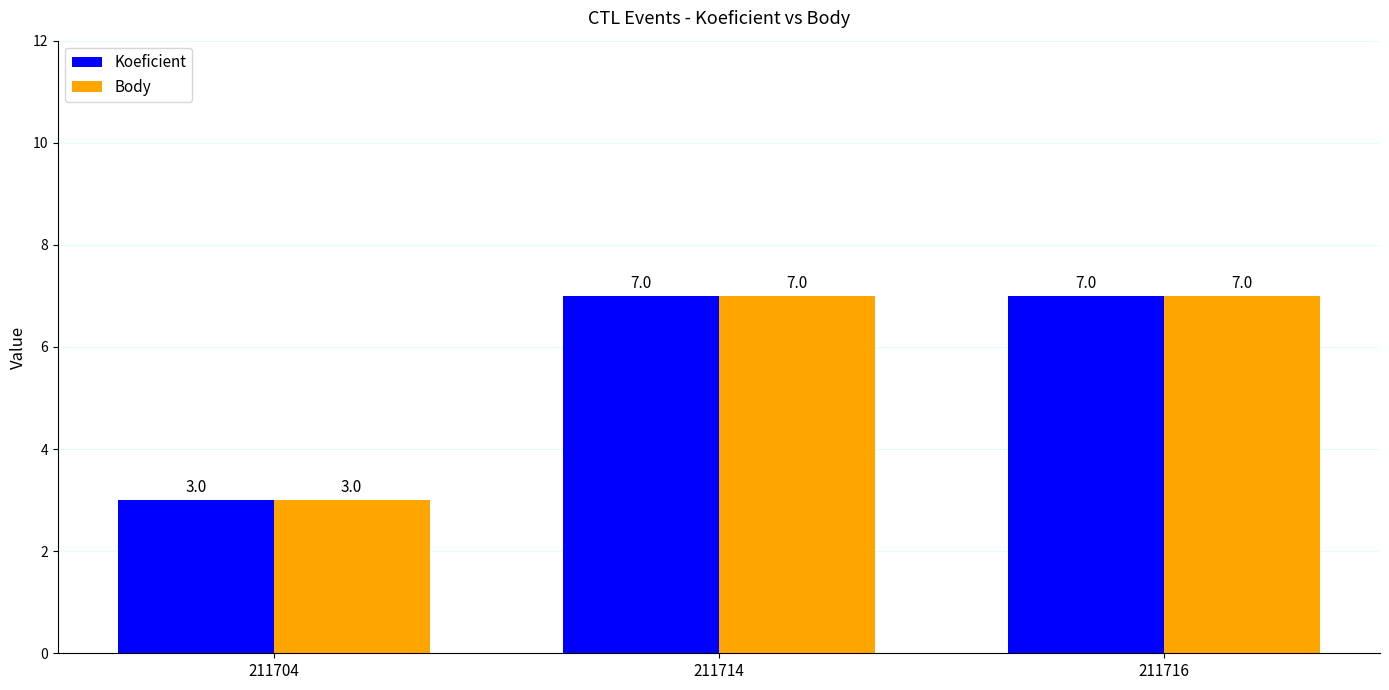

At which label does Koeficient reach its minimum?

211704